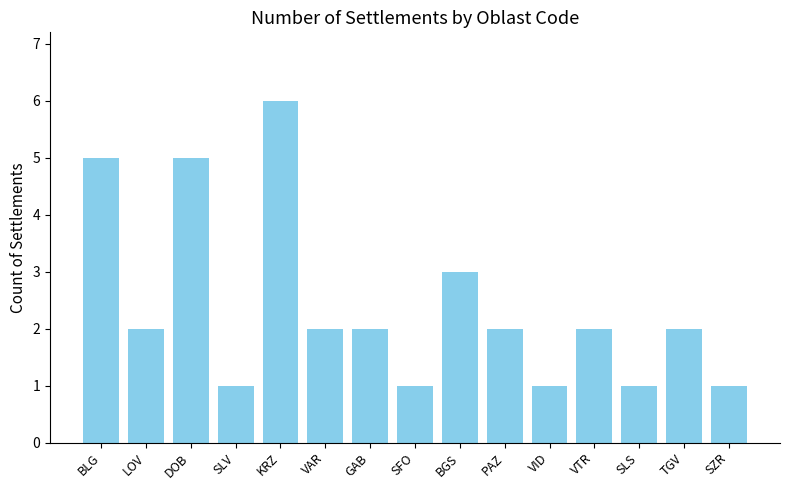

What is the difference between the values at VID and VAR?

1